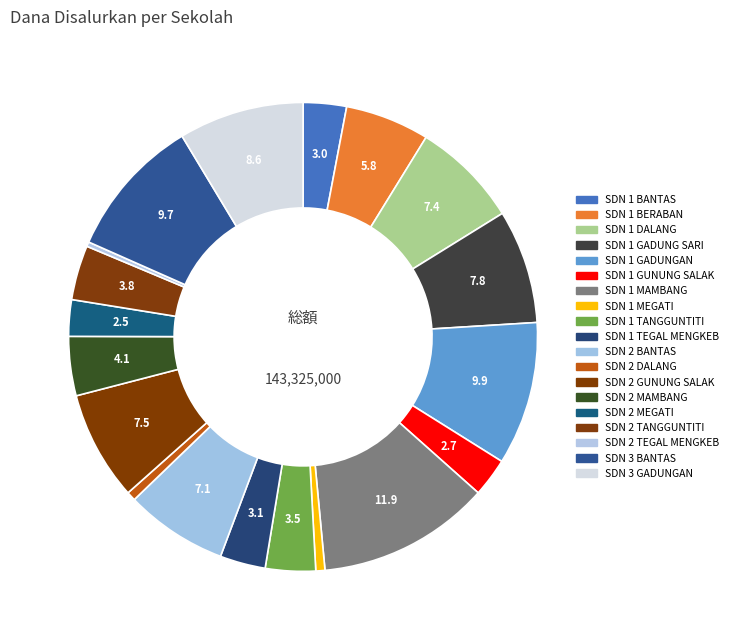

Count the number of slices in the pie.

19